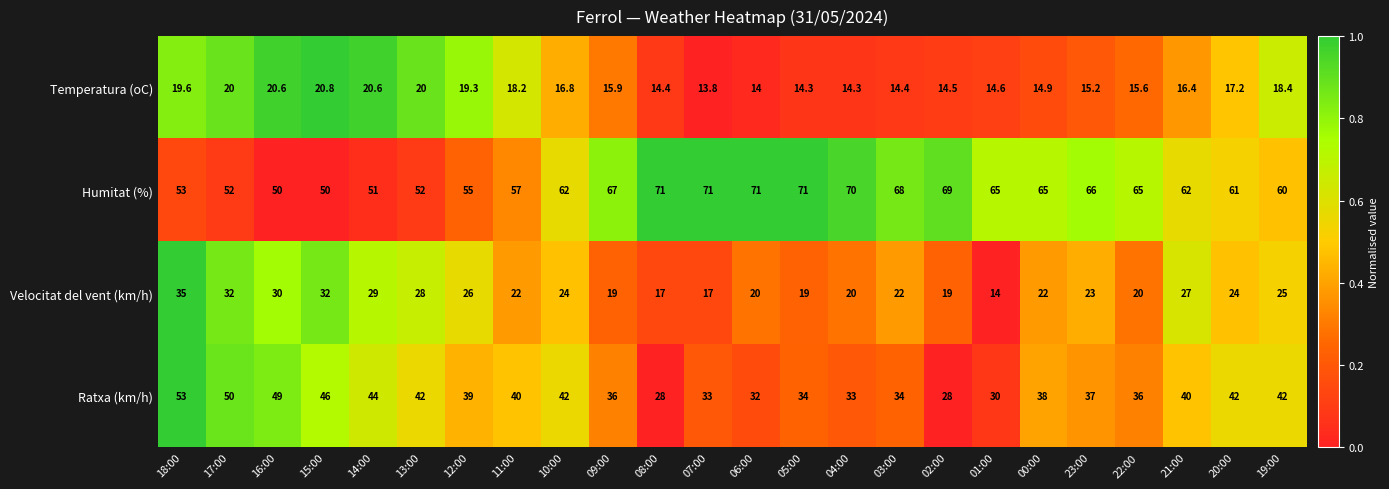

Which series has the largest total across all categories?

Humitat (%)